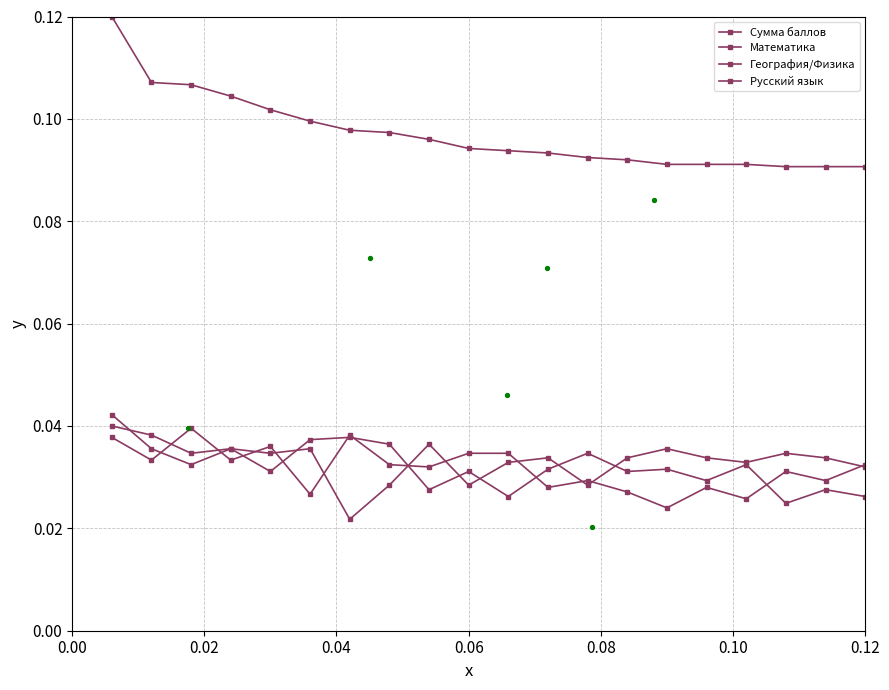

Which series has the widest spread of Y values?

Сумма баллов